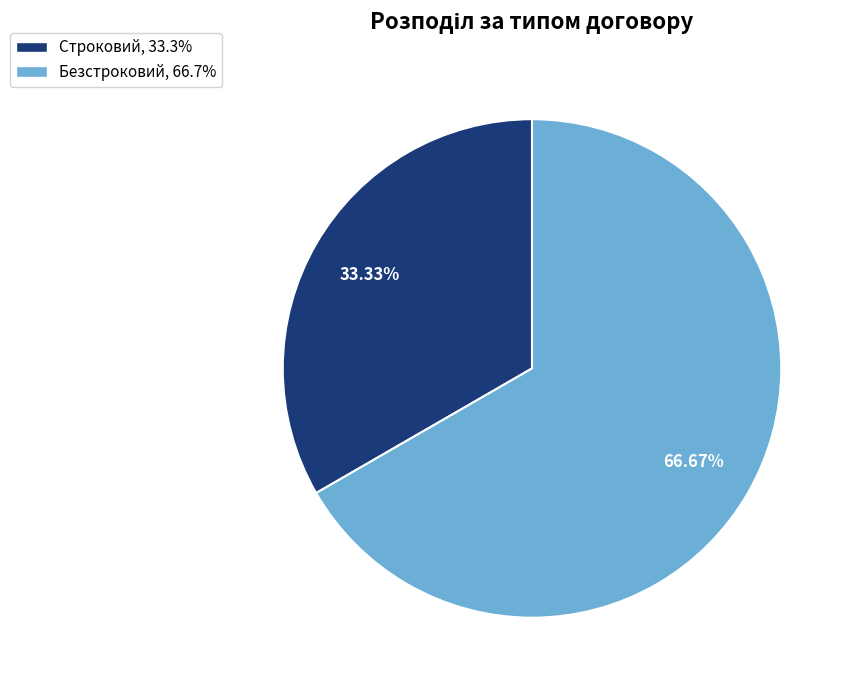

How many segments does this pie chart have?

2